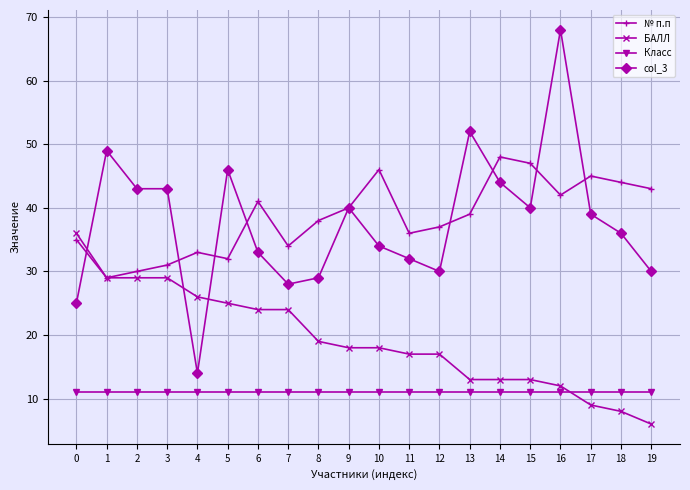

True or false: col_3 has a value of 54 at 11.

False